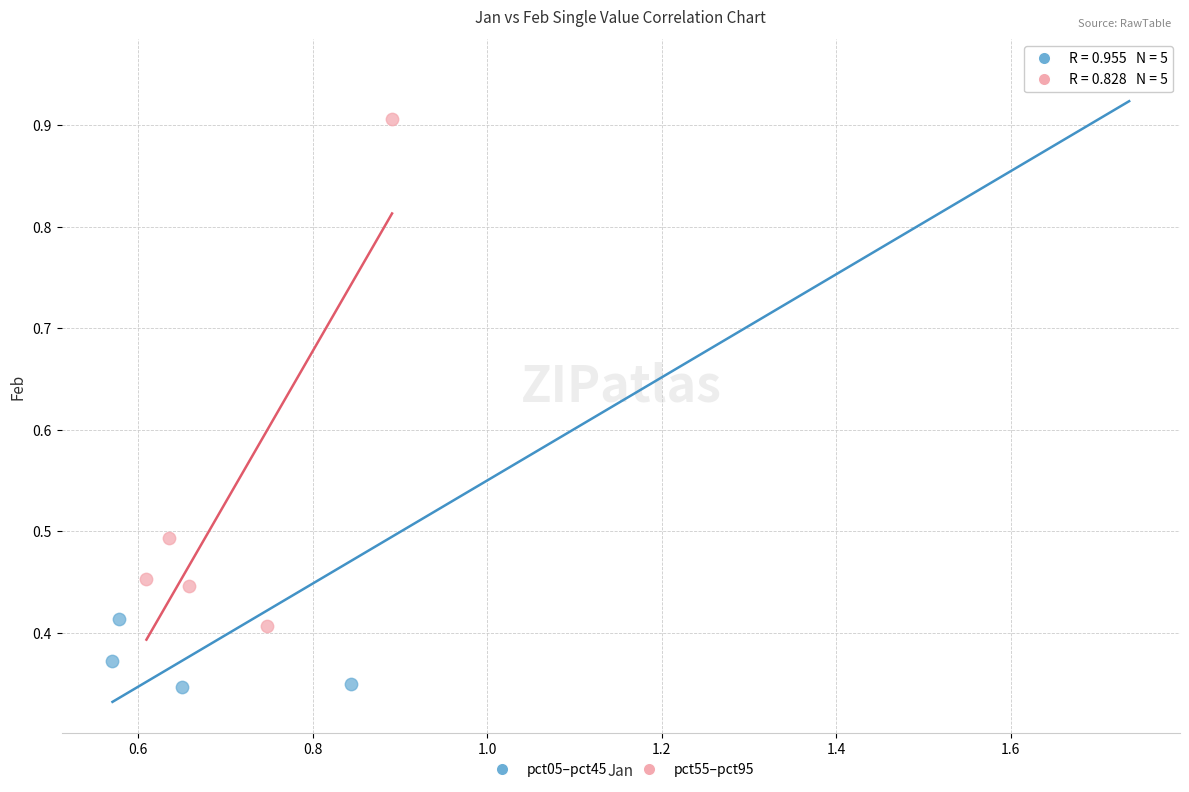

Which series has the largest Y range (max minus min)?

pct05–pct45